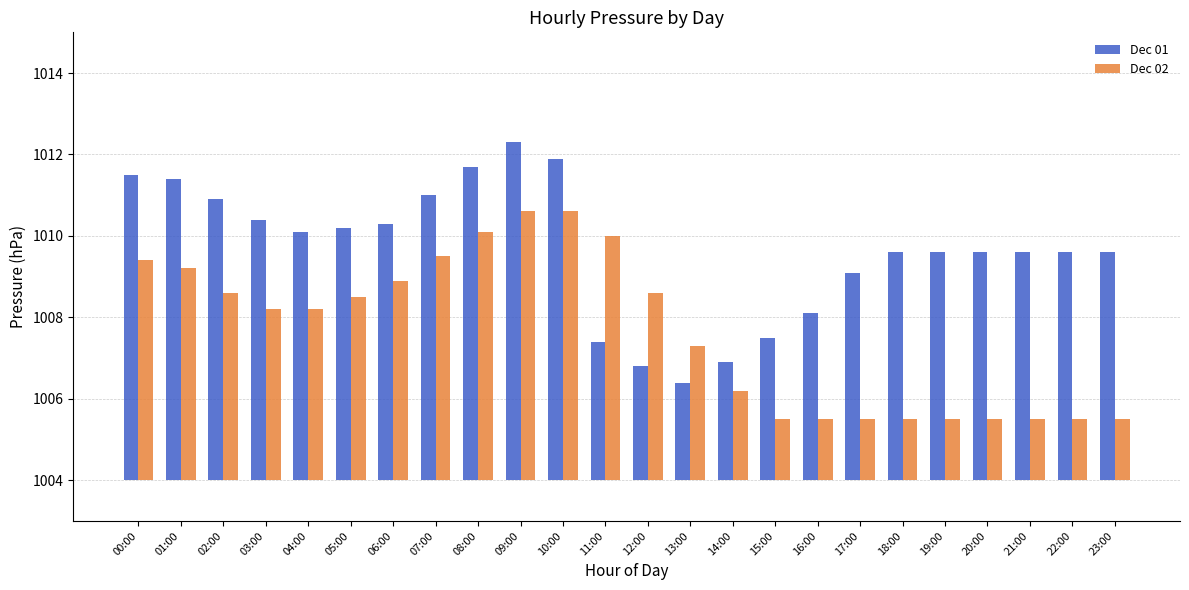

How many bars are there in each group?

2